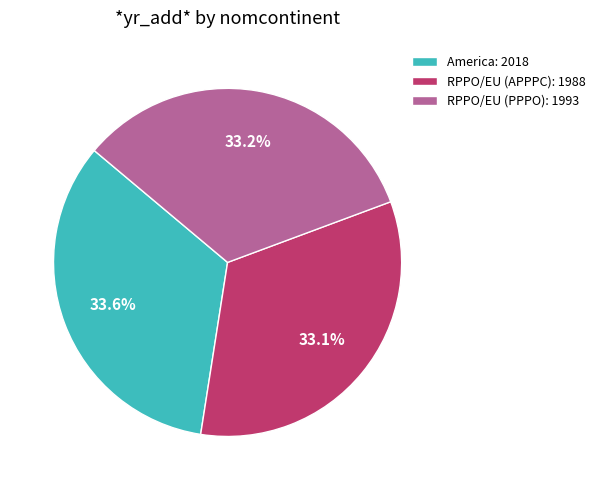

What percentage is the America slice, to the nearest percent?

34%